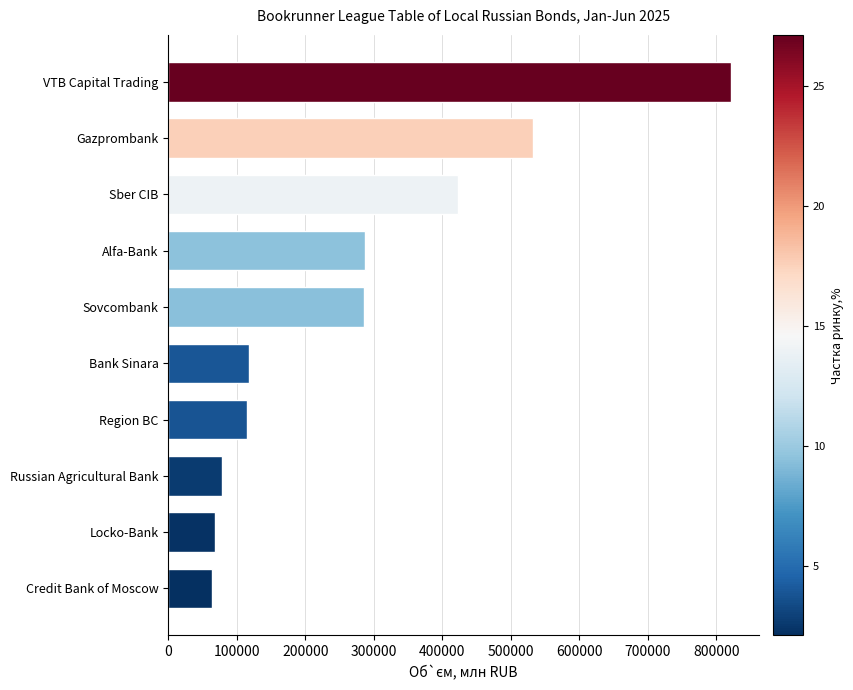

What is the sum of all values?

2792274.5